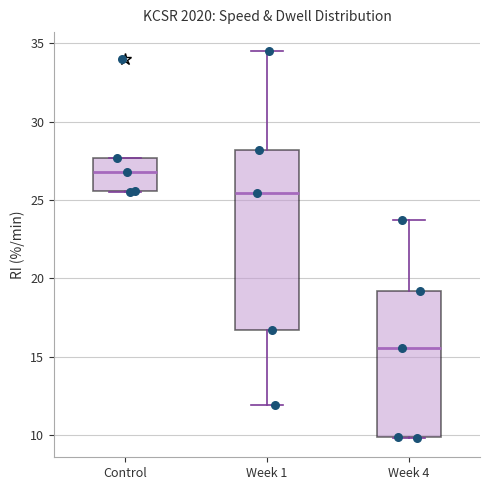

Which box is the tallest, from its lower edge to its upper edge?

Week 1